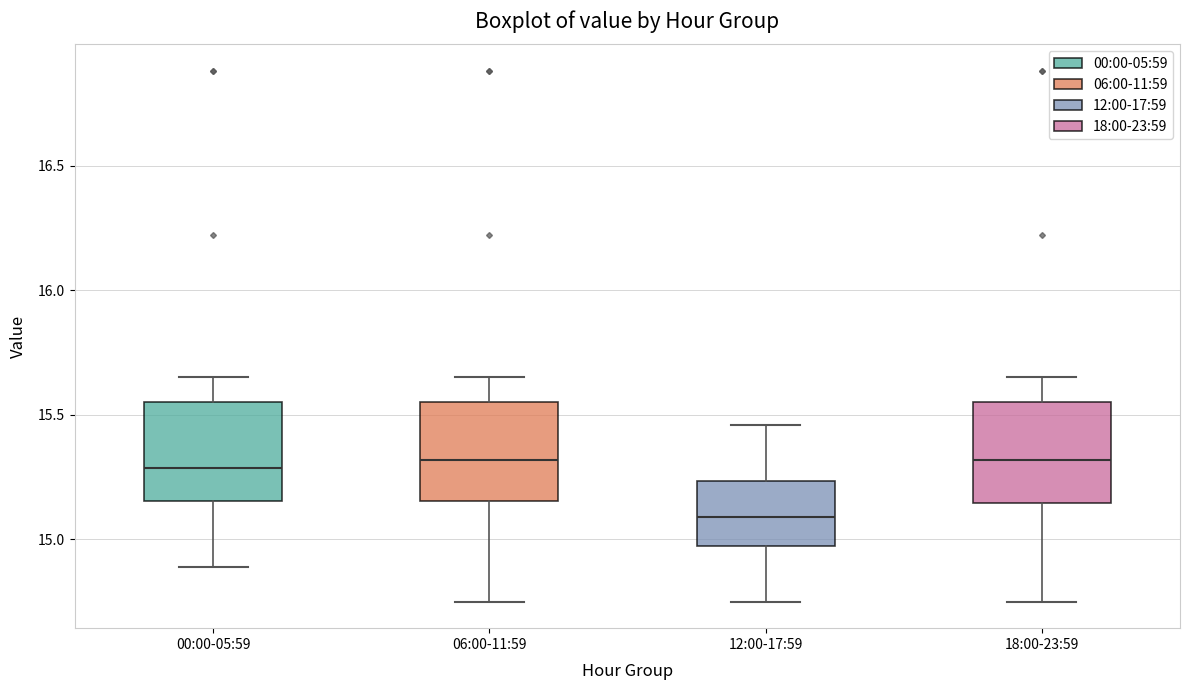

Reading left to right, transcribe this box plot: for each box, give where its median line is, the range the box spans, and where its two whiskers end, as read against the y-axis. The values are not printed on the chart, so give them approximately, as read against the axis.

00:00-05:59: median 15.30, box 15.15 to 15.55, whiskers 14.90 to 15.65
06:00-11:59: median 15.30, box 15.15 to 15.55, whiskers 14.75 to 15.65
12:00-17:59: median 15.10, box 15.00 to 15.25, whiskers 14.75 to 15.45
18:00-23:59: median 15.30, box 15.15 to 15.55, whiskers 14.75 to 15.65